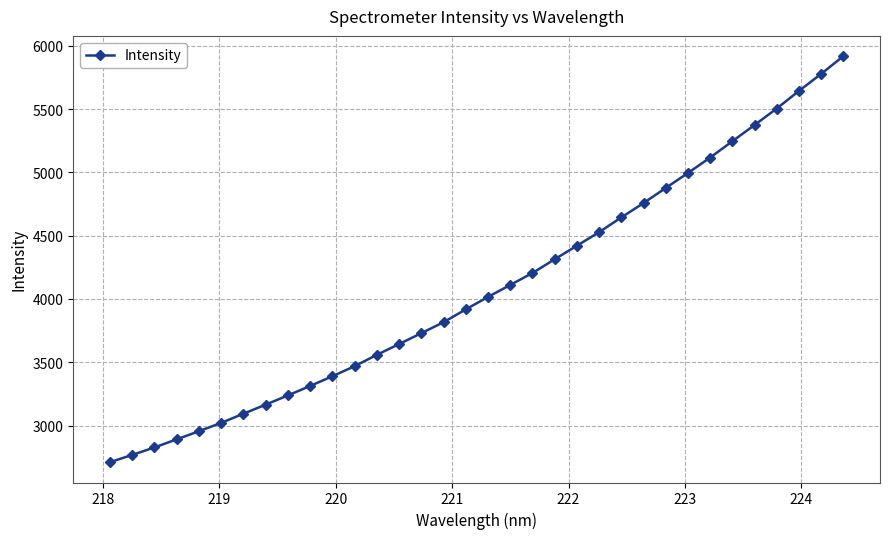

What is the value of the 22nd point from the left?

4420.3